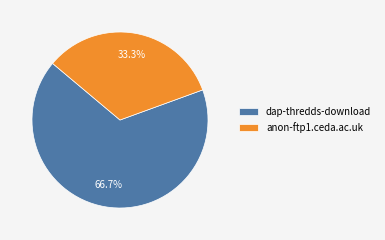

How many segments does this pie chart have?

2